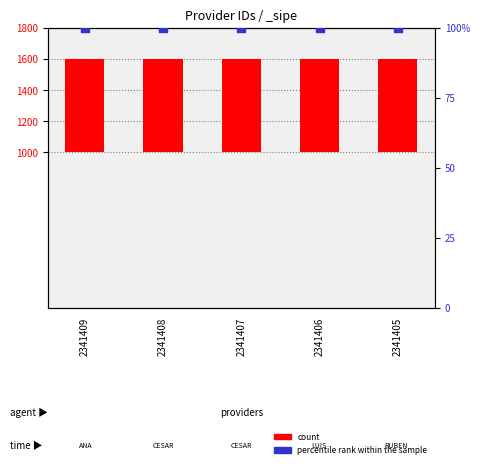

At which category is the sum across all series the highest?

2341409